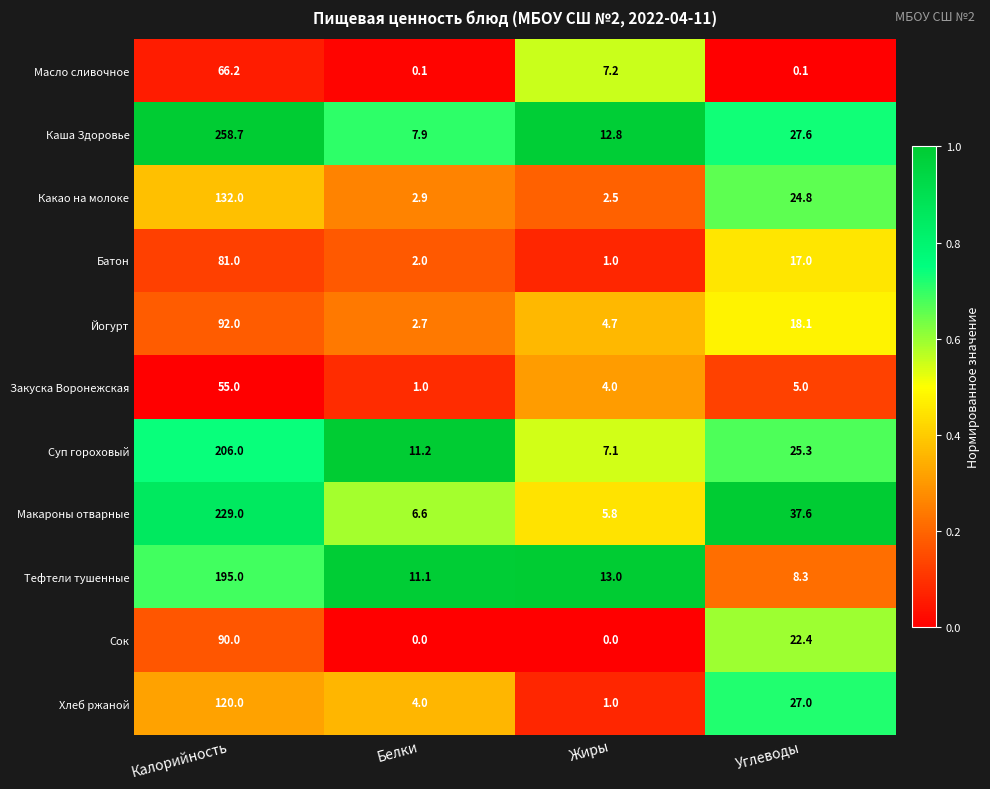

What is the average value of the Йогурт series?

29.4